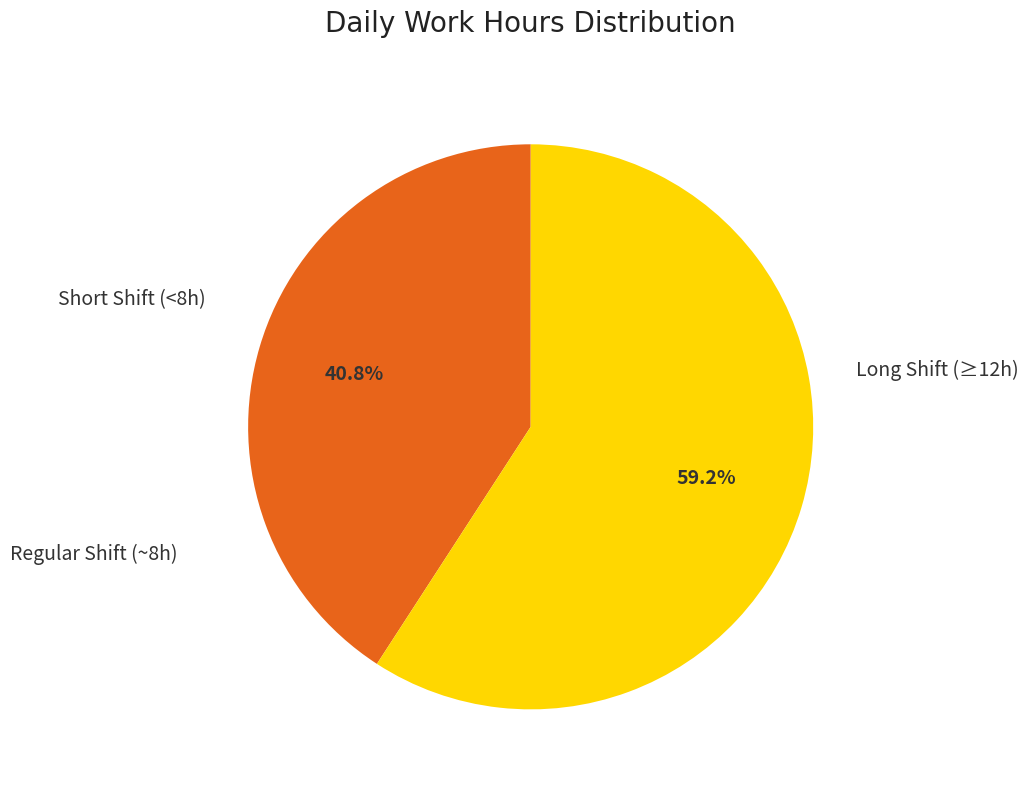

Does any single category account for the majority?

Yes